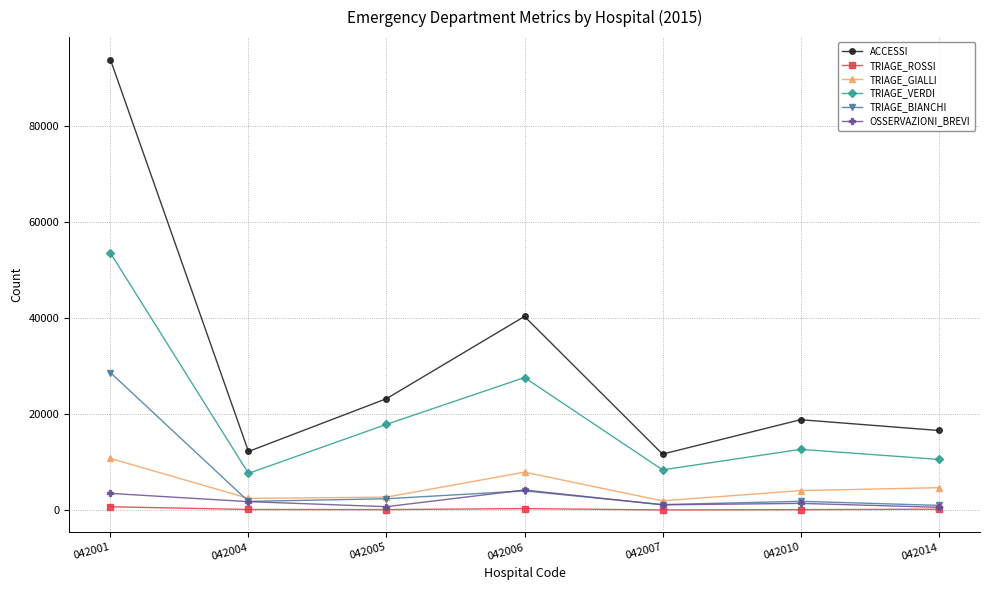

True or false: TRIAGE_ROSSI and TRIAGE_GIALLI cross at least once.

False